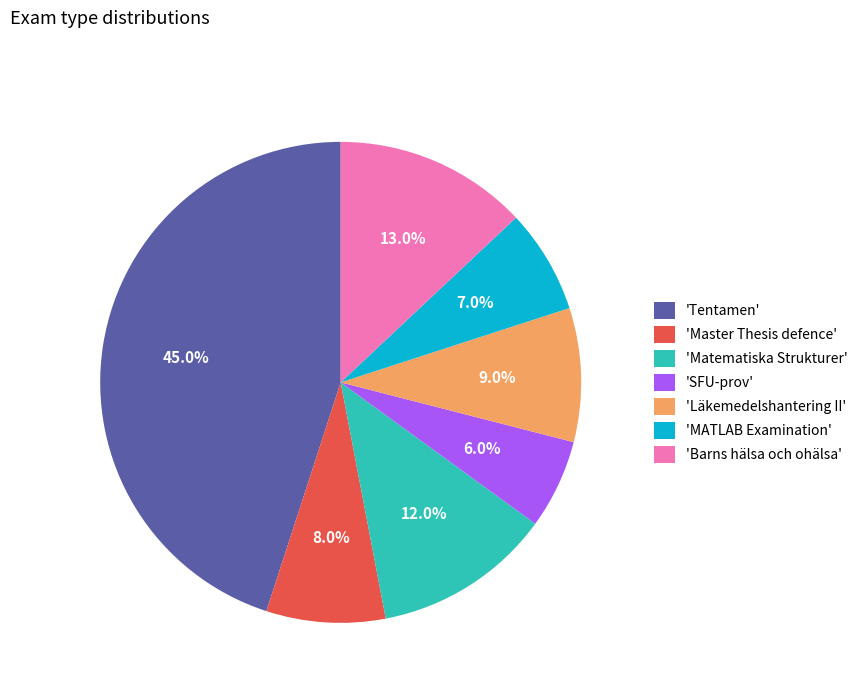

Approximately how many times larger is the value at 'SFU-prov' compared to 'Barns hälsa och ohälsa'?

0.5